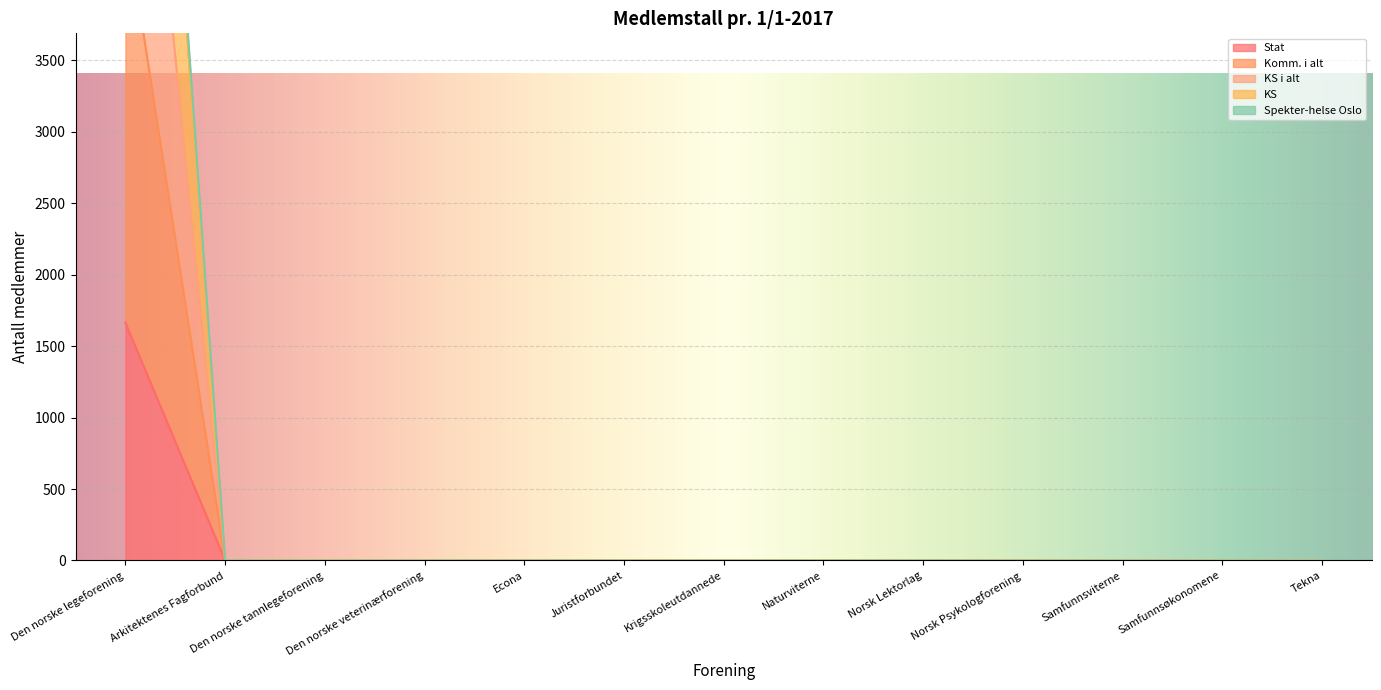

The value of KS i alt at Samfunnsviterne is 0. True or false?

True